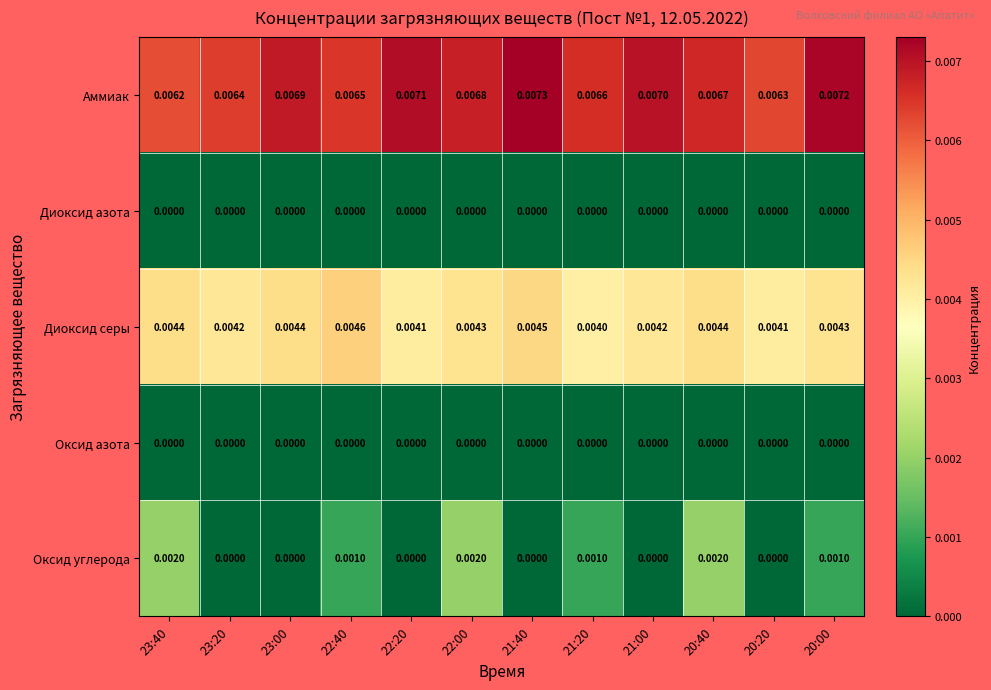

Which series has the largest total across all categories?

Аммиак